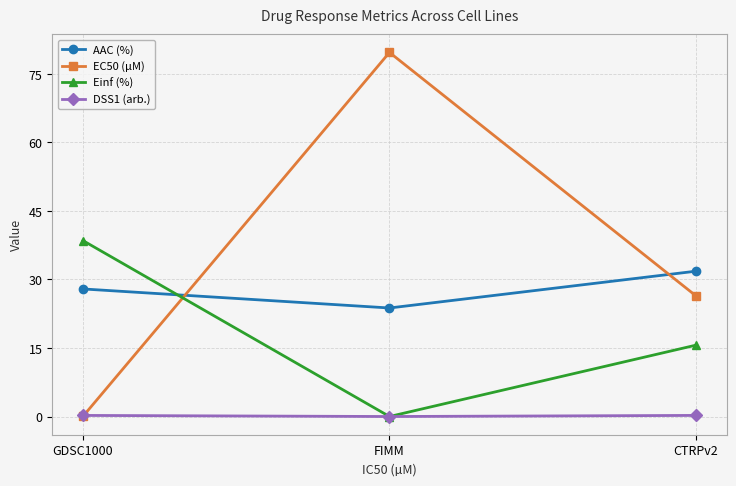

At which category is the sum across all series the highest?

FIMM